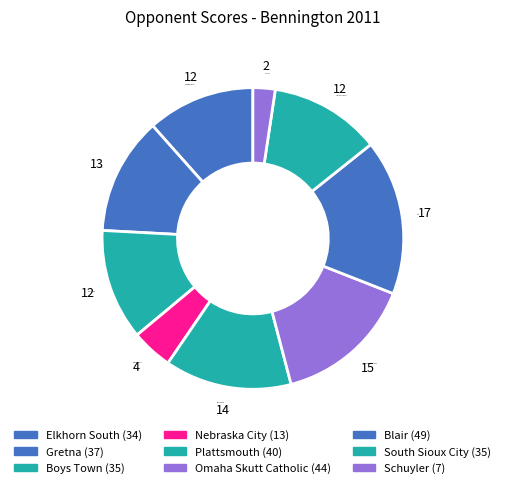

Is Plattsmouth the majority of the pie?

No